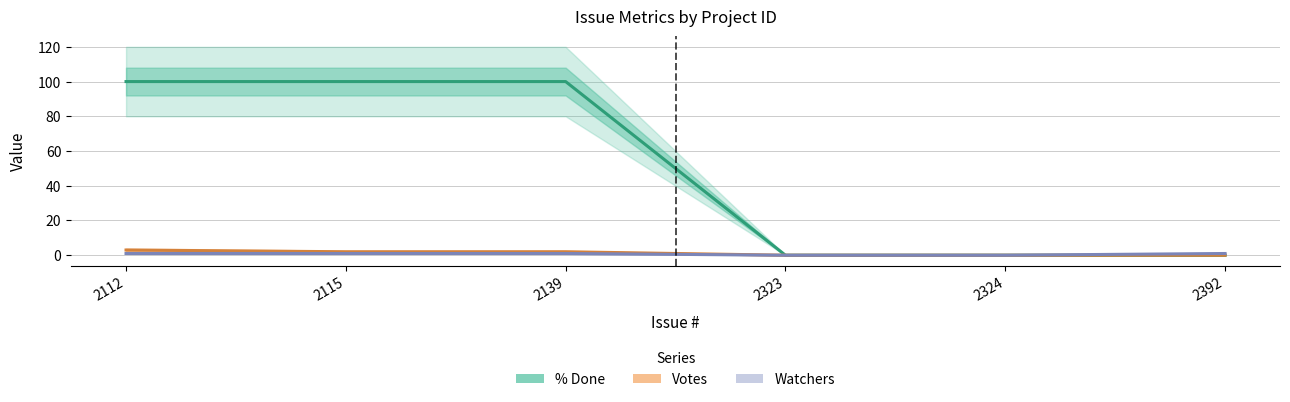

How many lines are shown in the chart?

3